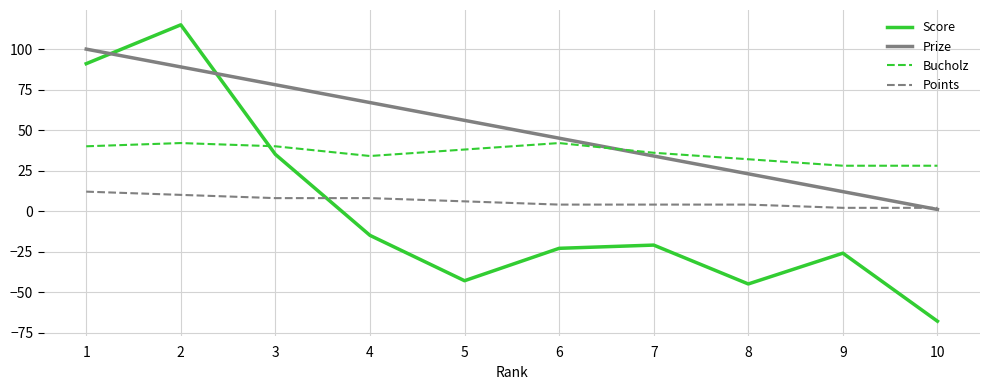

Where do Score and Points first cross each other?

3 and 4